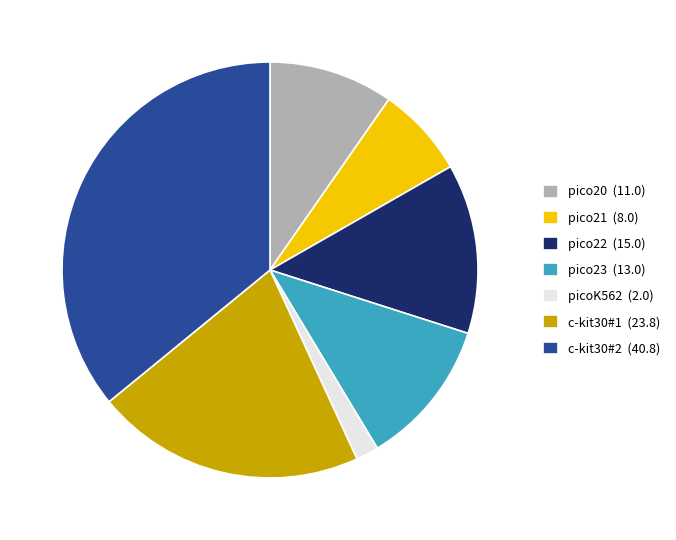

Does picoK562 (2.0) account for over 50% of the chart?

No